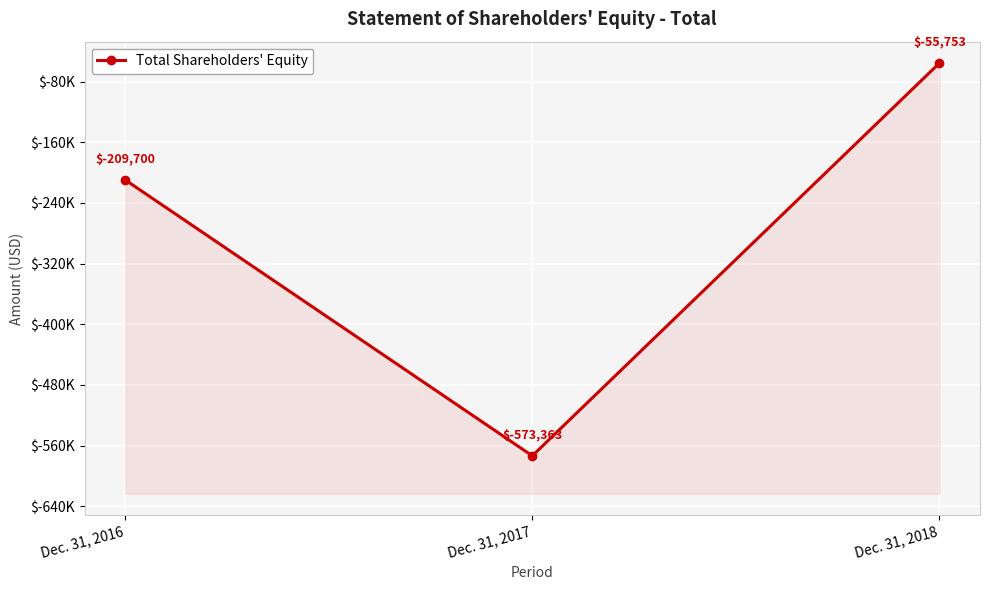

What is the smallest value displayed?

-573363